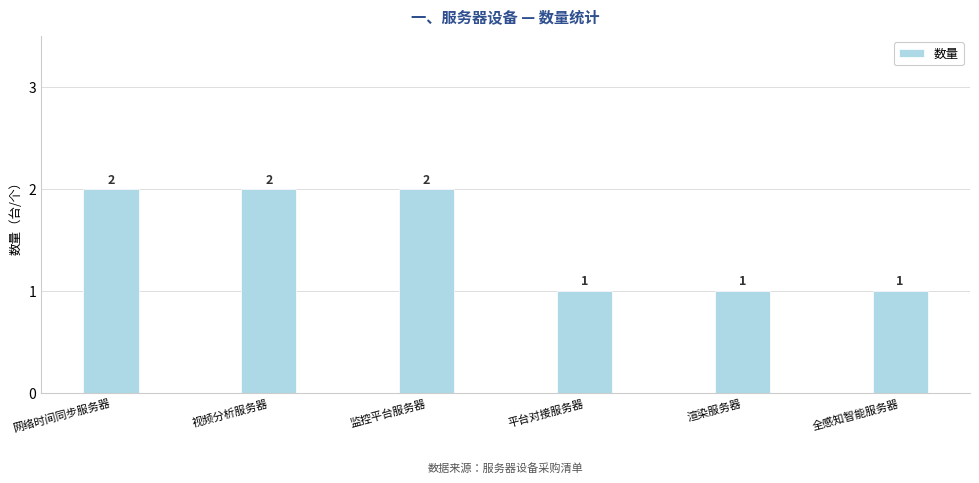

How many values are between 1 and 2?

6